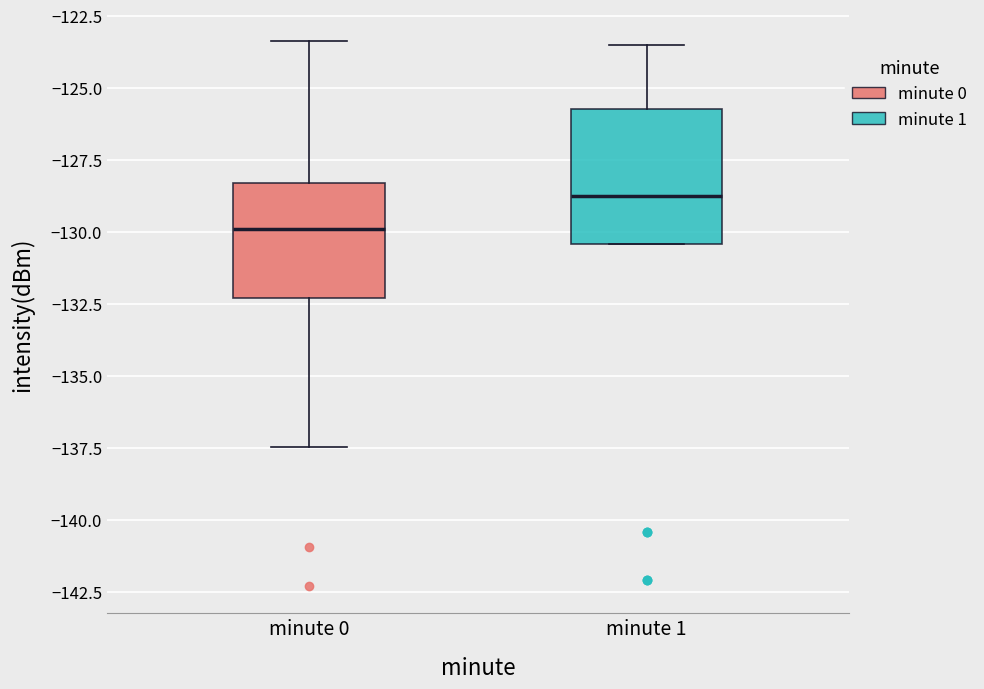

Reading left to right, read every box against the y-axis: the position of its median line, the range the box covers, and the ends of its whiskers. The values are not printed on the chart, so give them approximately, as read against the axis.

minute 0: median -130.0, box -132.5 to -128.5, whiskers -137.5 to -123.5
minute 1: median -129.0, box -130.5 to -125.5, whiskers -130.5 to -123.5